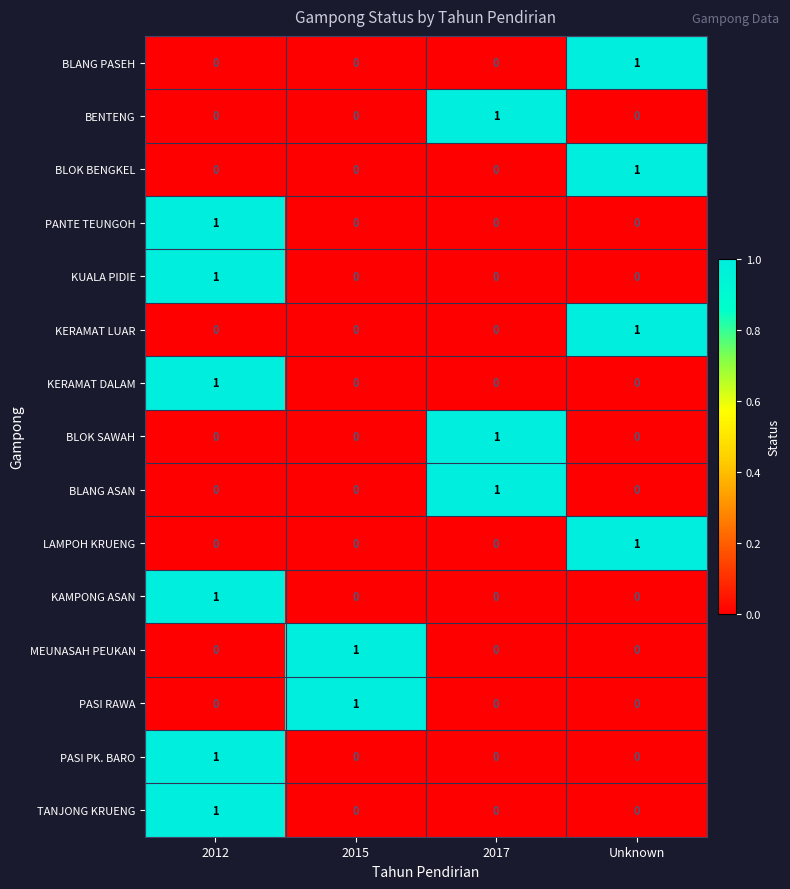

At which category is the sum across all series the highest?

2012